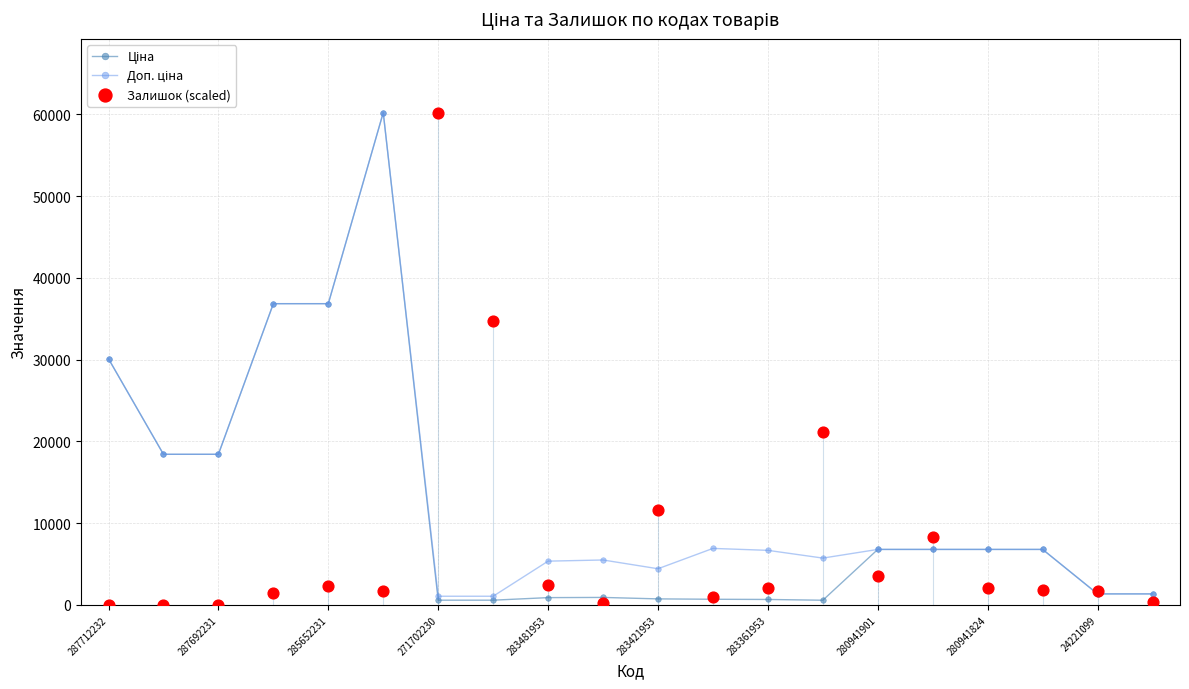

Which series contains the lowest Y value?

Залишок (scaled)